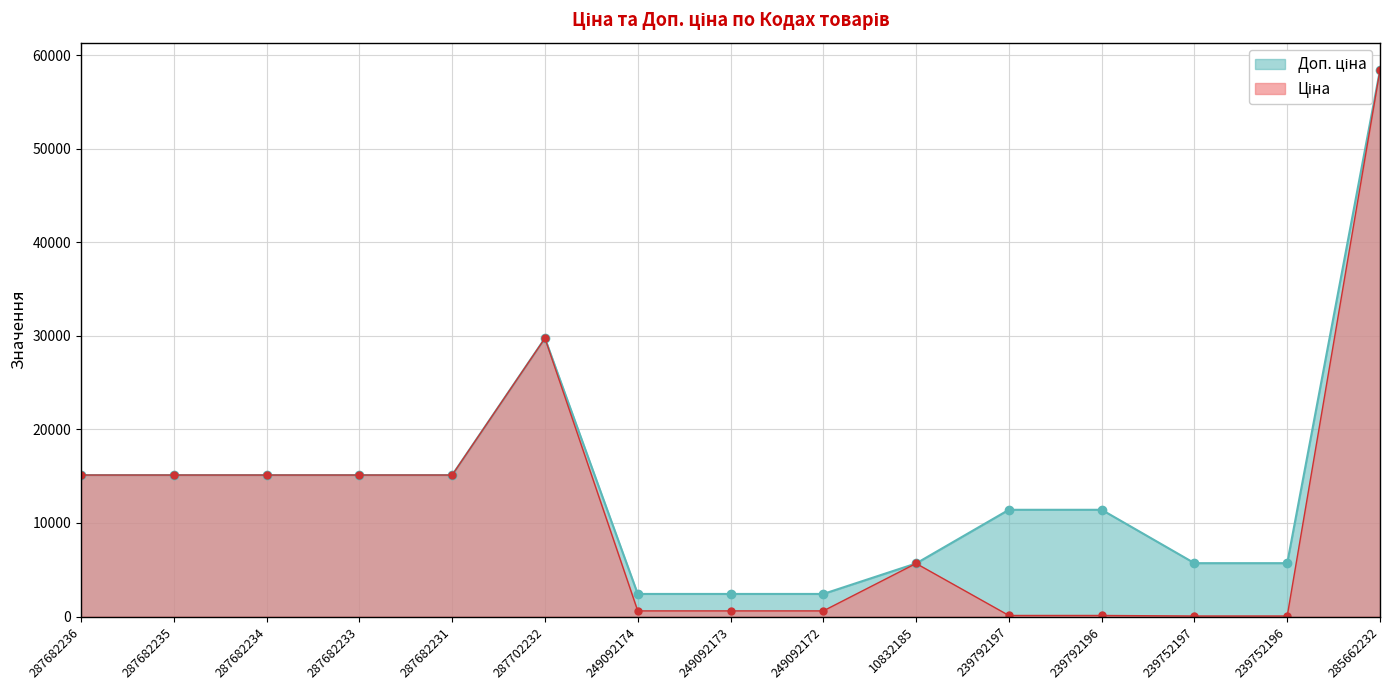

What position from the right is 239752196?

2